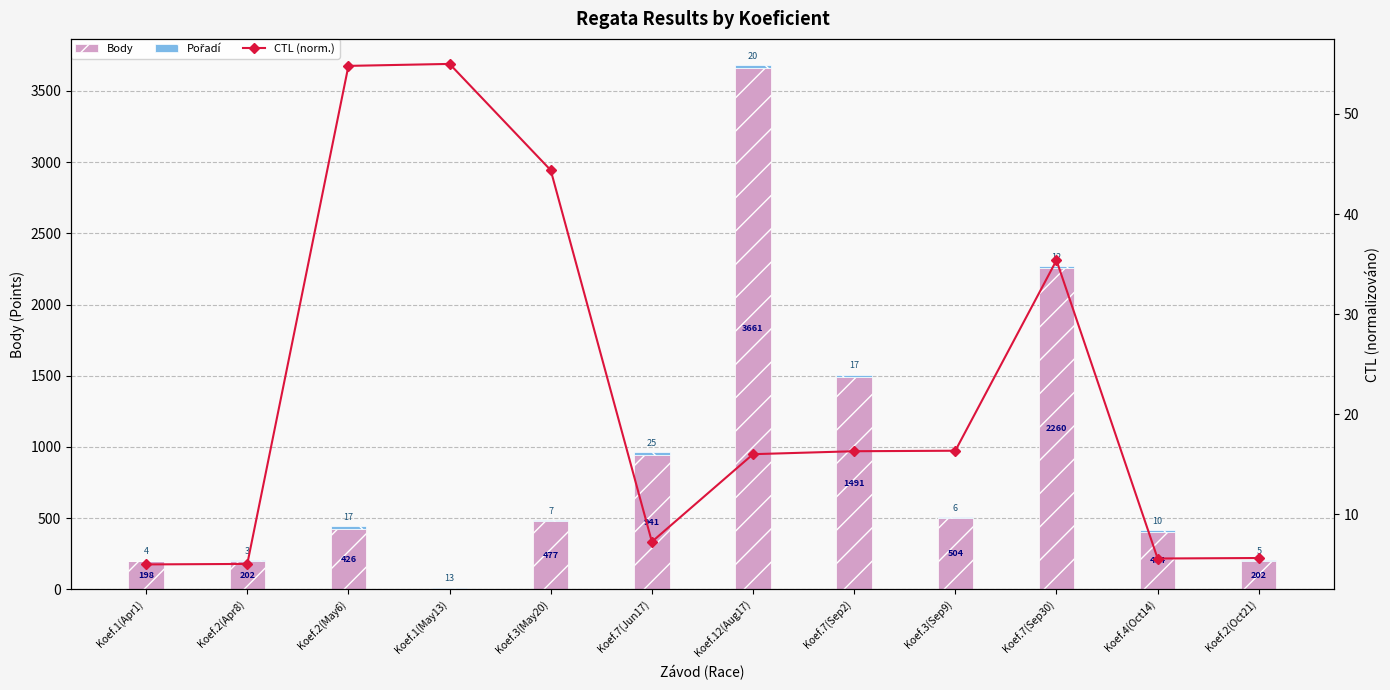

List the labels in order of Pořadí value, largest first.

Koef.7(Jun17), Koef.12(Aug17), Koef.2(May6), Koef.7(Sep2), Koef.1(May13), Koef.7(Sep30), Koef.4(Oct14), Koef.3(May20), Koef.3(Sep9), Koef.2(Oct21), Koef.1(Apr1), Koef.2(Apr8)